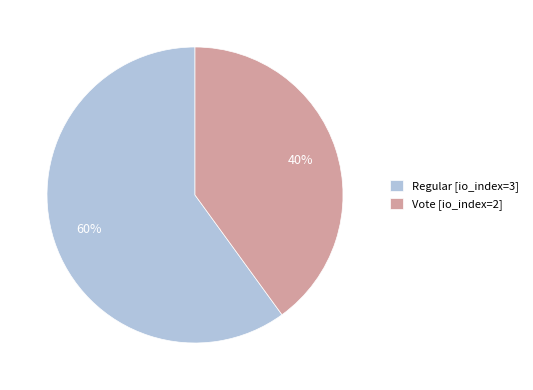

To the nearest percent, what percentage of the pie is Vote [io_index=2]?

40%